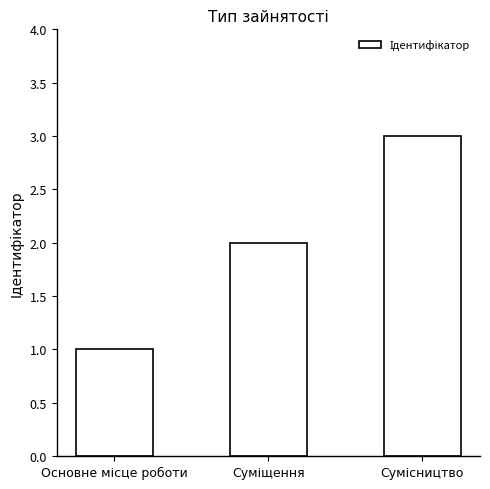

Reading left to right, what are all the values shown in this chart?

1	2	3